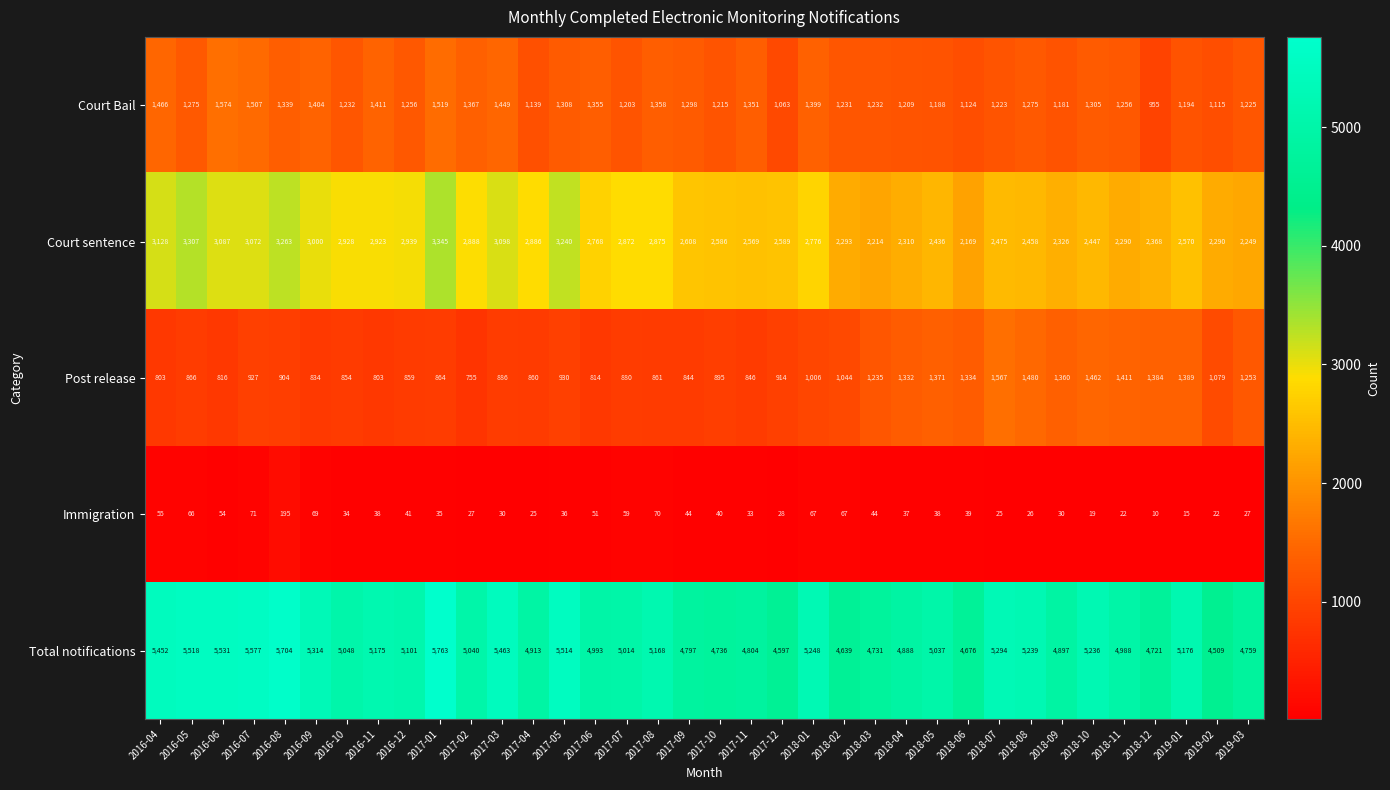

What is the average value of the Immigration series?

44